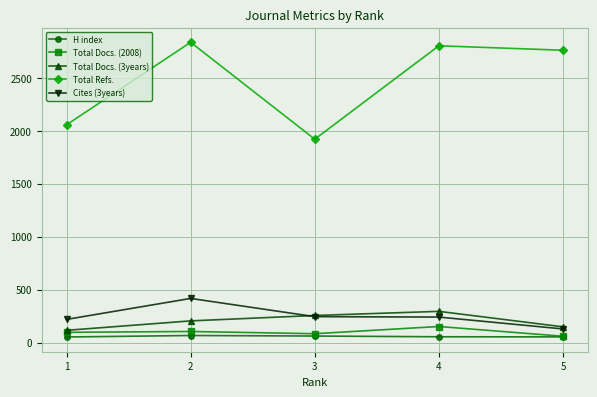

At which label does Total Docs. (3years) reach its minimum?

1